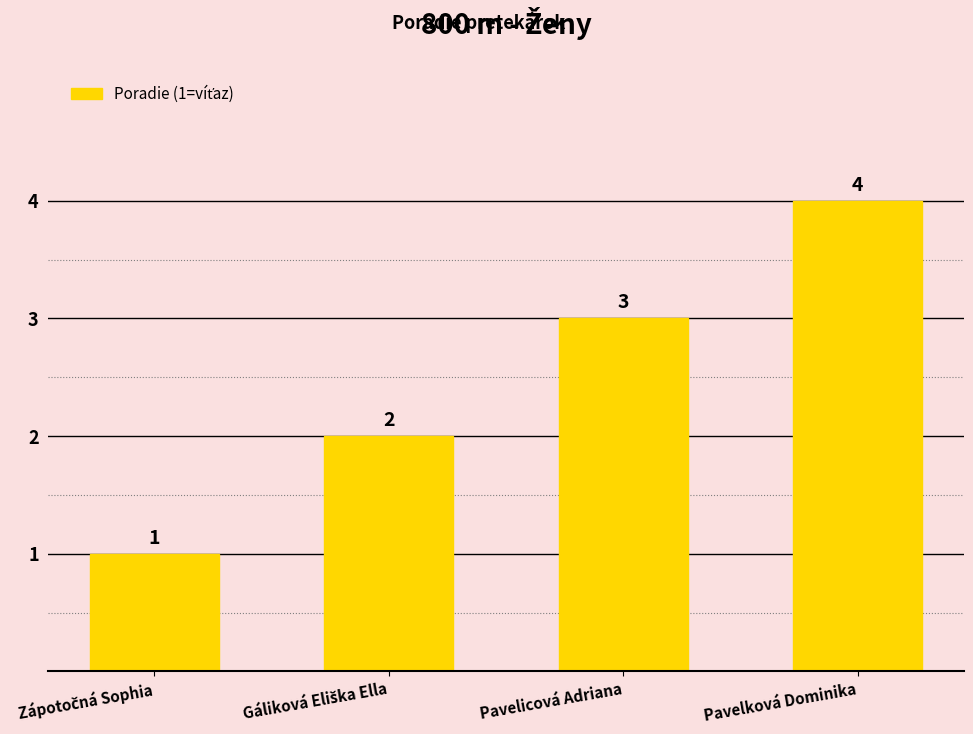

What is the change in value from Pavelicová Adriana to Pavelková Dominika?

+1